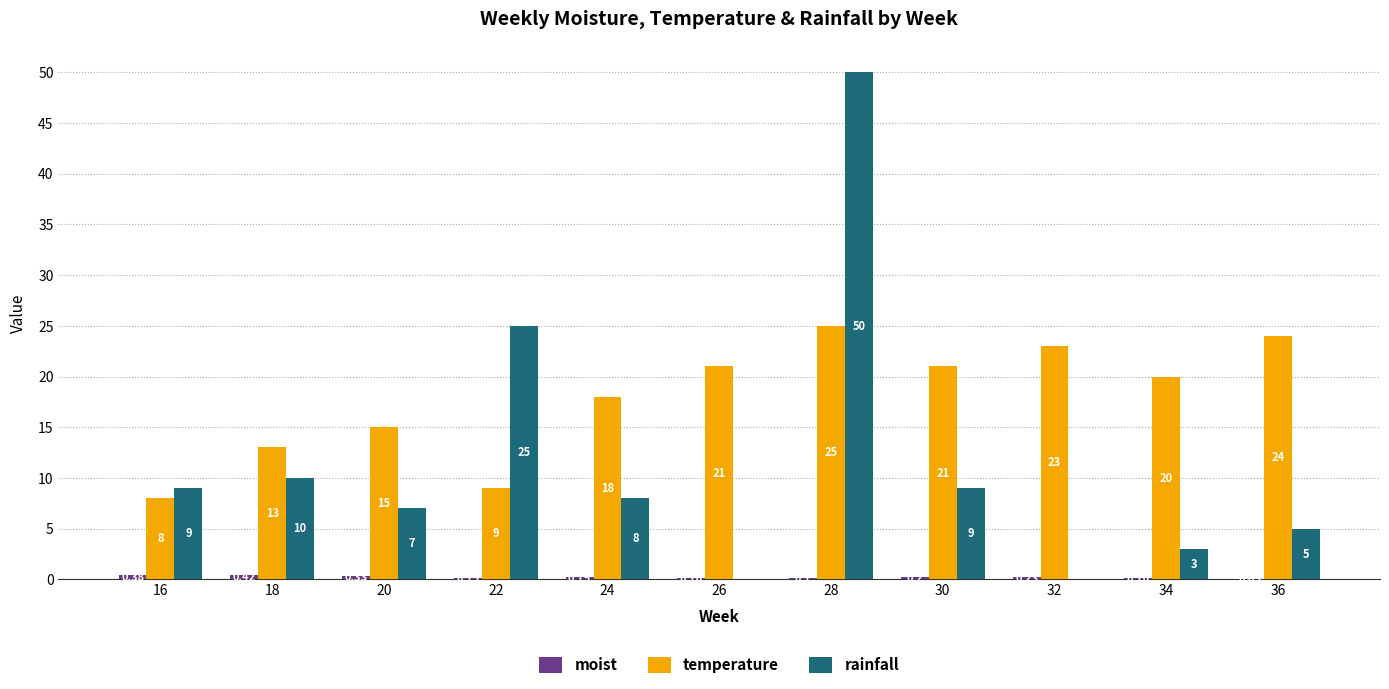

What is the sum of all temperature values?

197.0